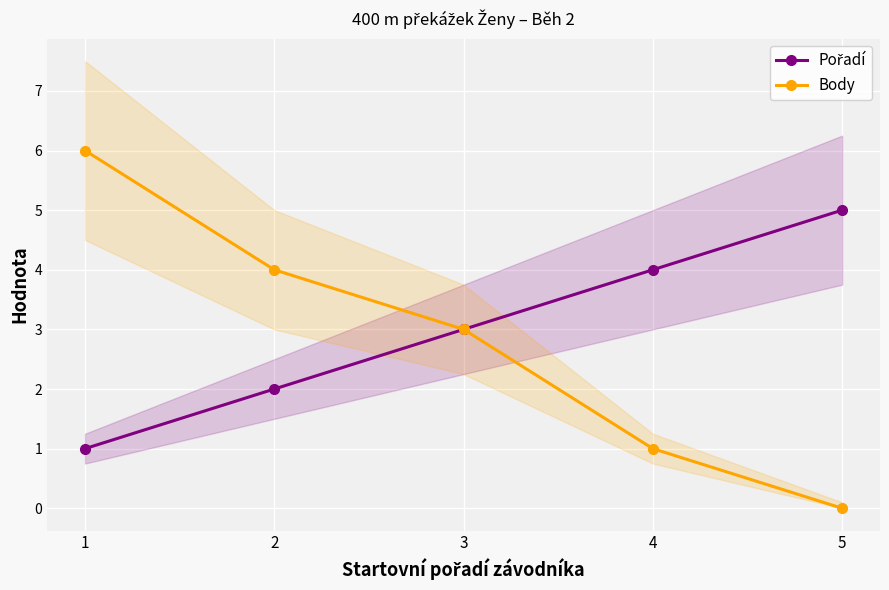

True or false: Pořadí has more than 0 interior local peaks.

False